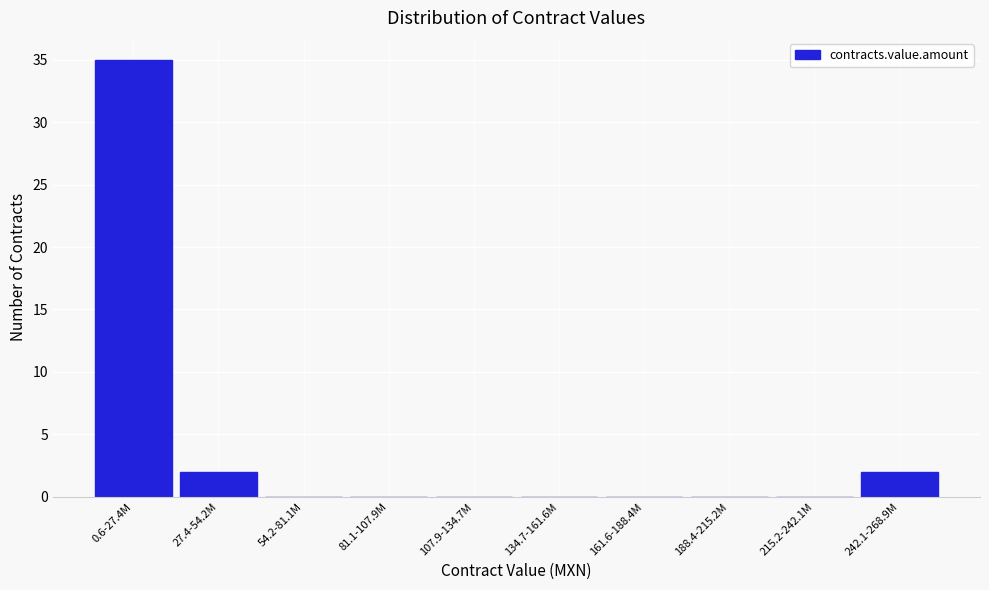

Reading left to right, extract all data points from this chart.

0.6-27.4M=35	27.4-54.2M=2	54.2-81.1M=0	81.1-107.9M=0	107.9-134.7M=0	134.7-161.6M=0	161.6-188.4M=0	188.4-215.2M=0	215.2-242.1M=0	242.1-268.9M=2